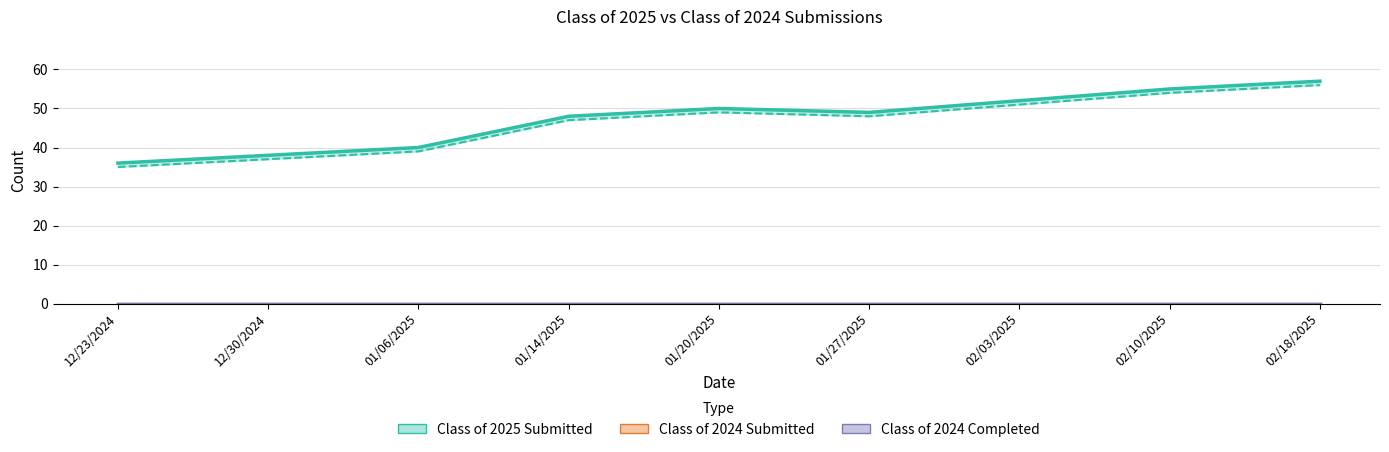

How many points are higher than both their immediate neighbors (excluding endpoints)?

1